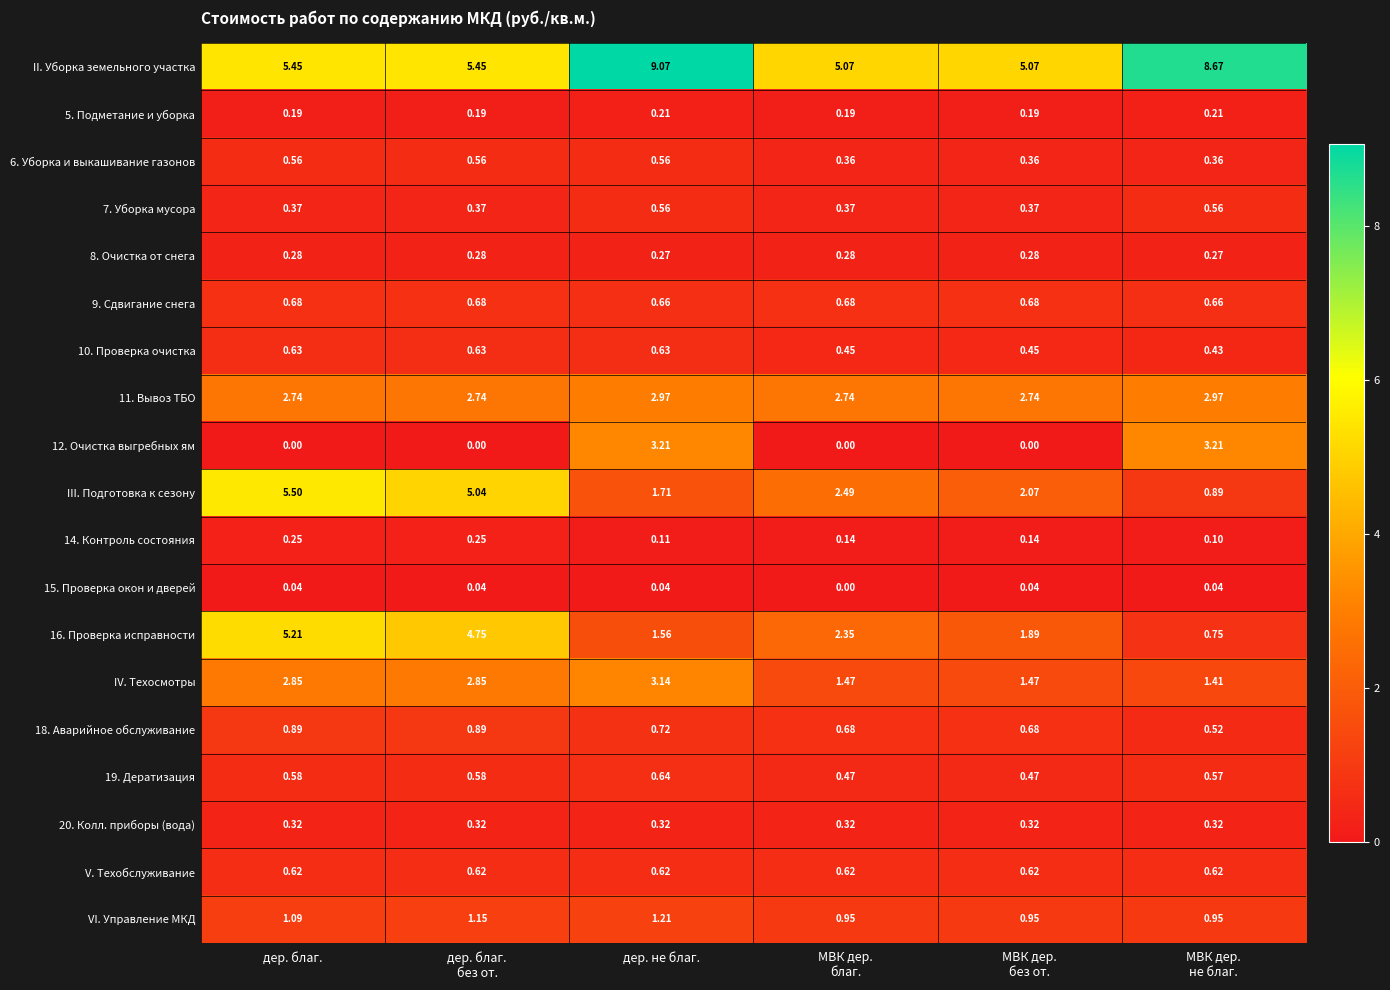

How many categories are shown in the chart?

6